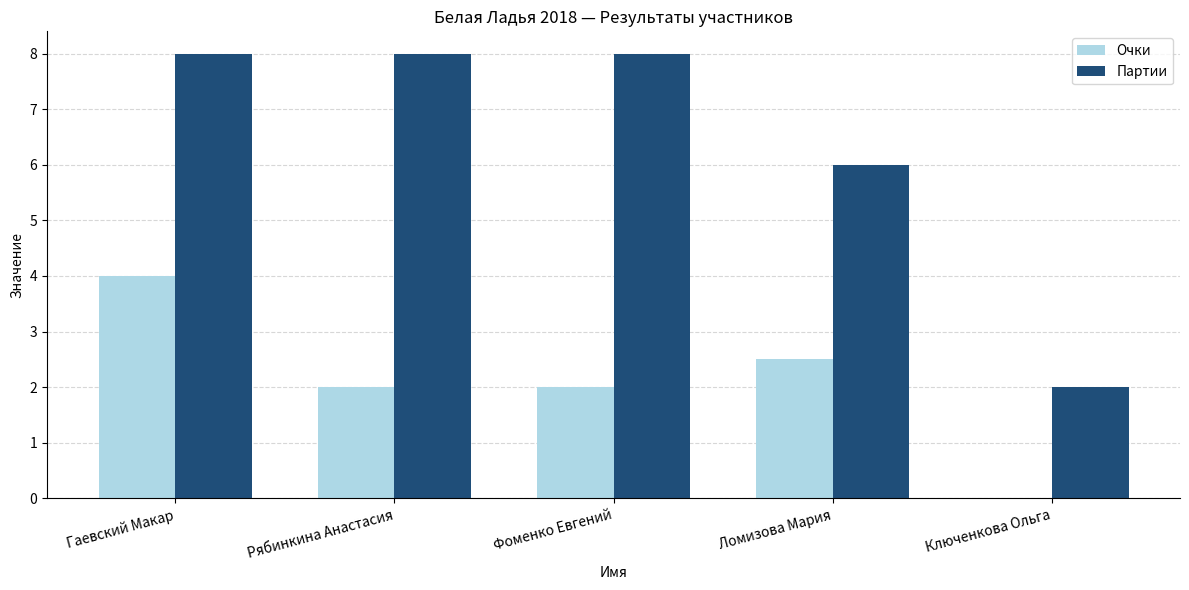

The value of Партии at Фоменко Евгений is 5.5. True or false?

False